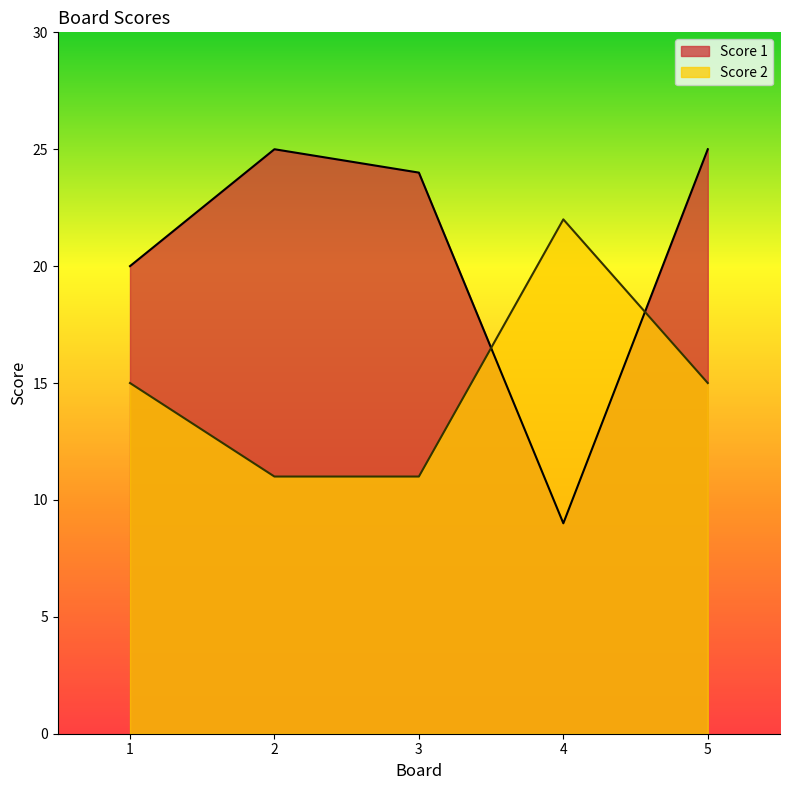

At 1, list the series in order from smallest to largest.

Score 2, Score 1